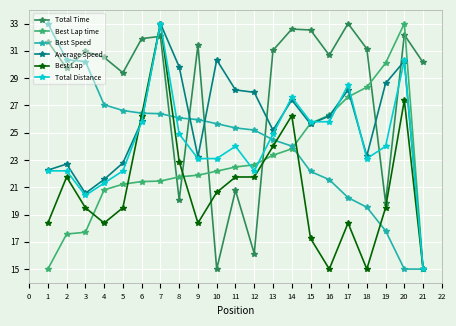

The Average Speed series shows 50.6 at 19. True or false?

False